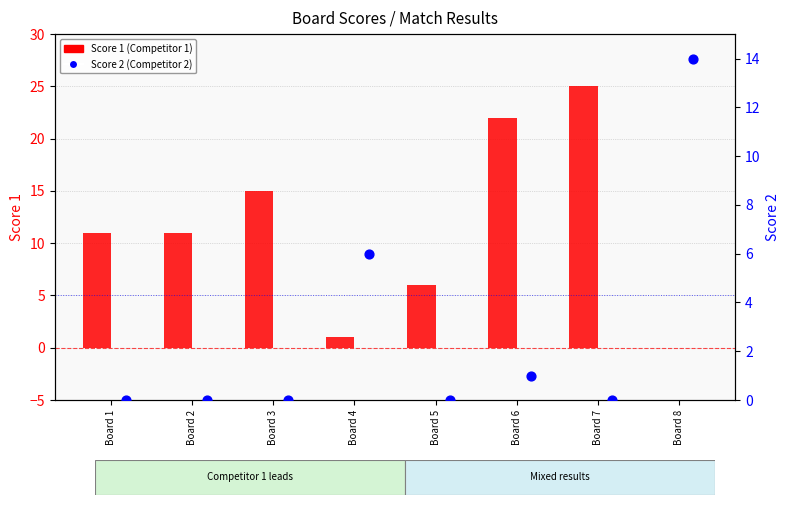

Which series reaches the maximum Y coordinate?

Score 1